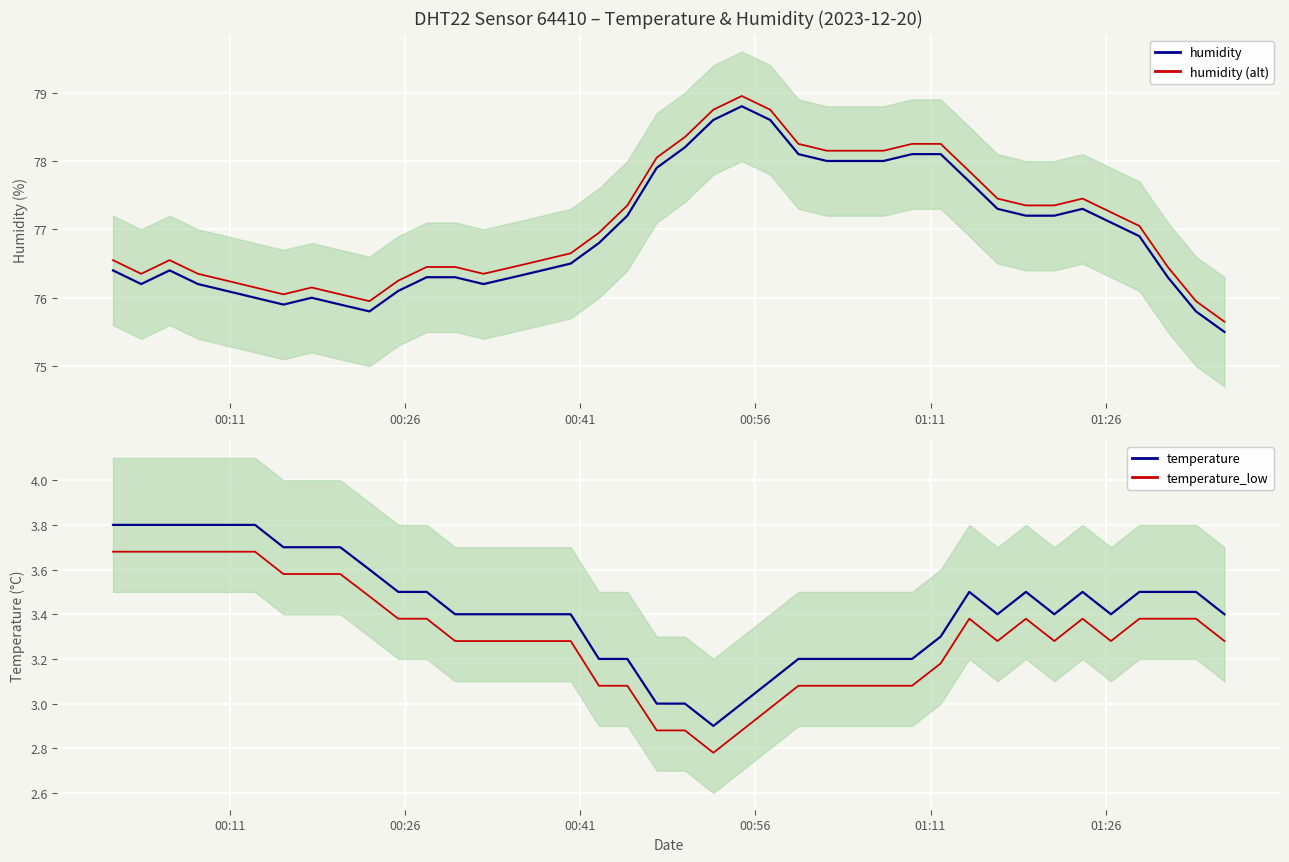

What is the maximum value for temperature_low?

3.7